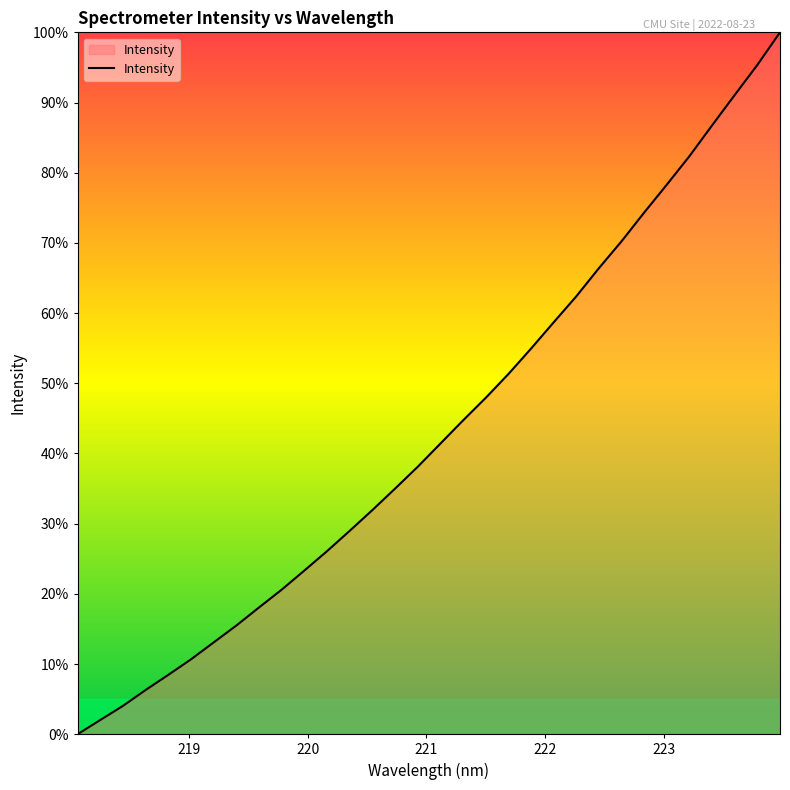

How many lines are shown in the chart?

1